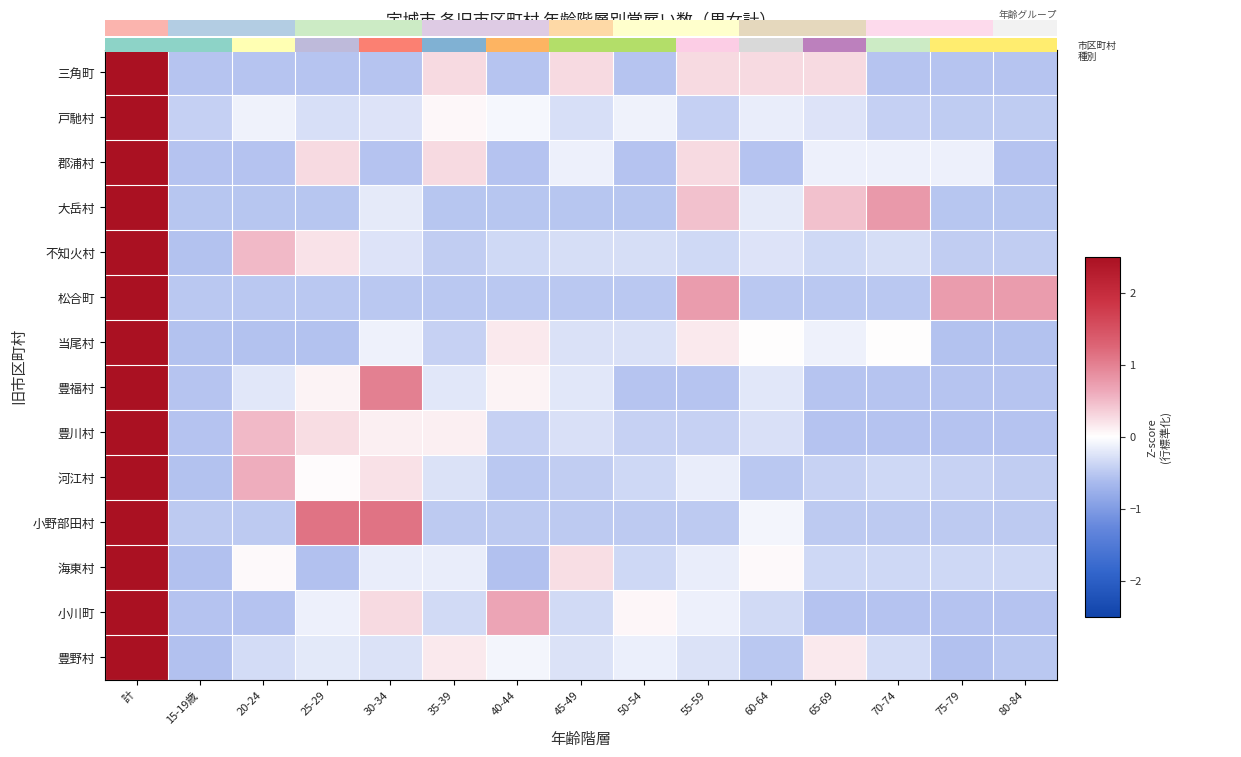

The value of 戸馳村 at 65-69 is -0.1. True or false?

False